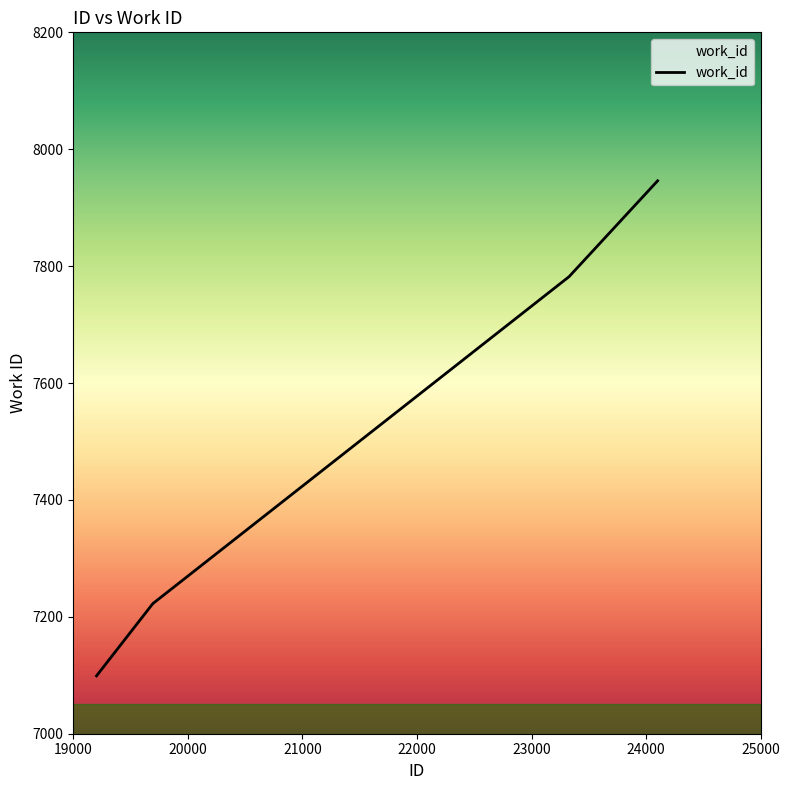

True or false: the data has more than 1 interior local peaks.

False